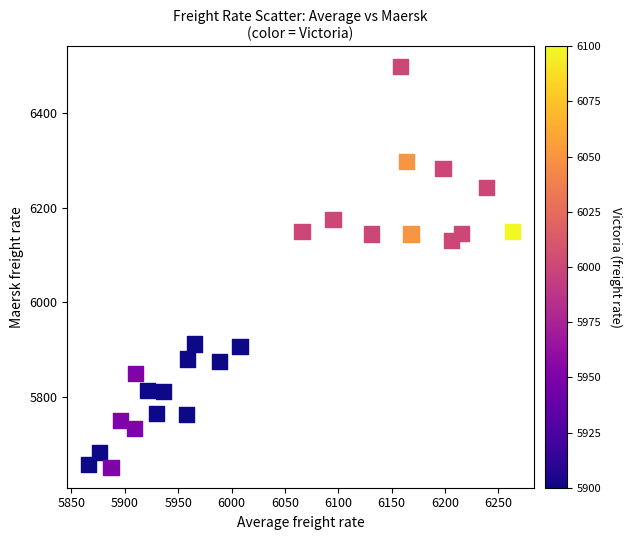

What is the range of X values (max minus min)?

397